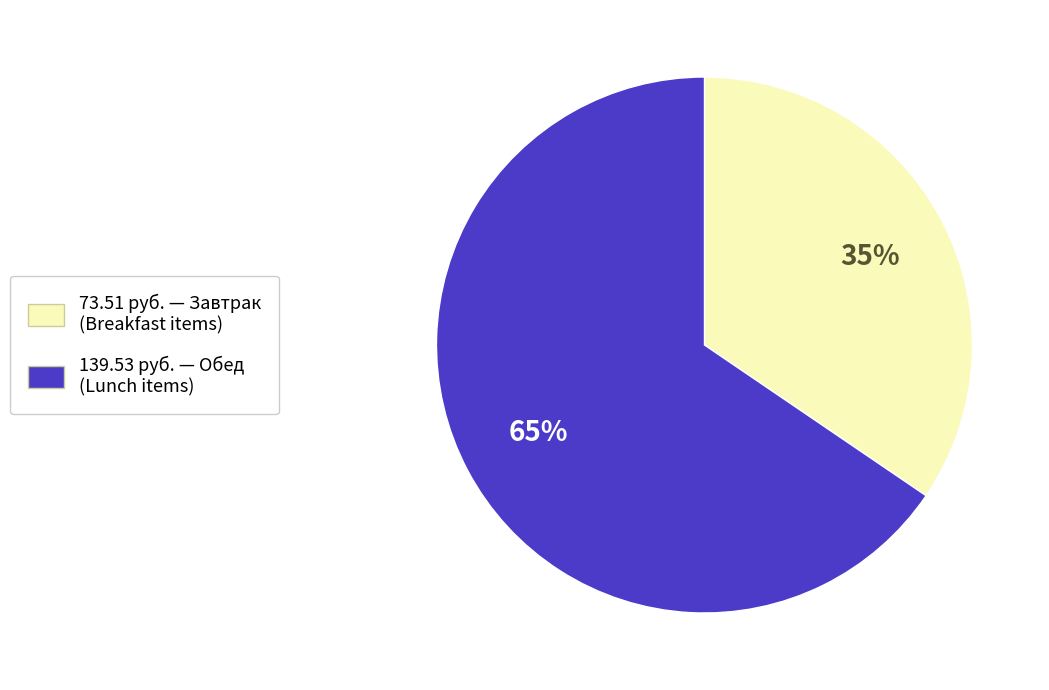

Is there a majority slice in this chart?

Yes